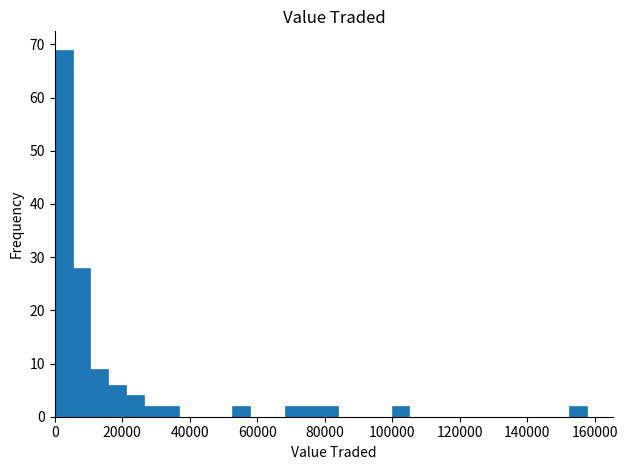

Around what value on the x-axis is the tallest bar? Give the approximate position of its centre, as read against the axis.

2000